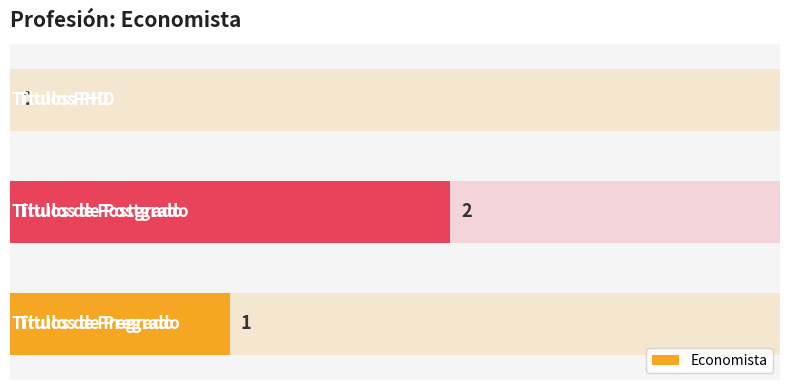

What is the sum of all values?

3